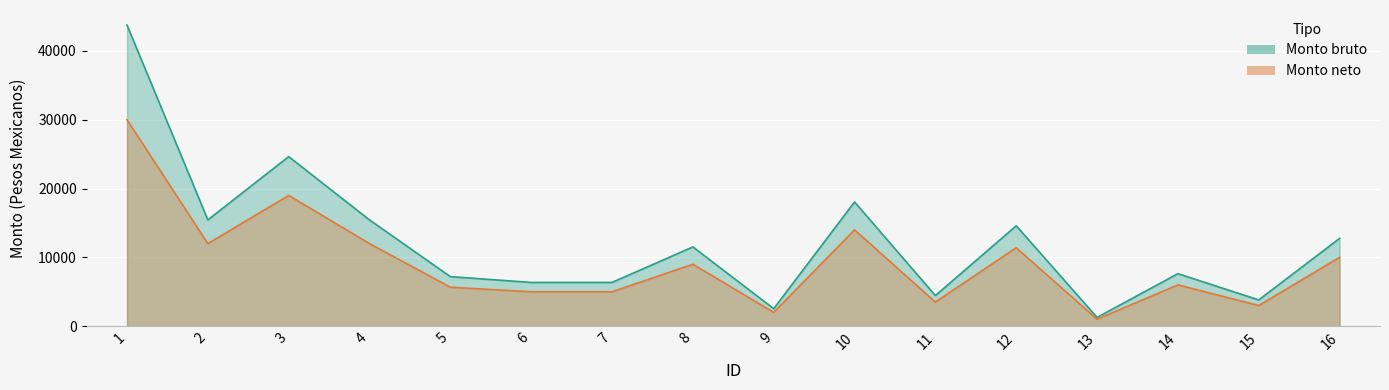

What is the spread (max minus min) of values at 14?

1629.7